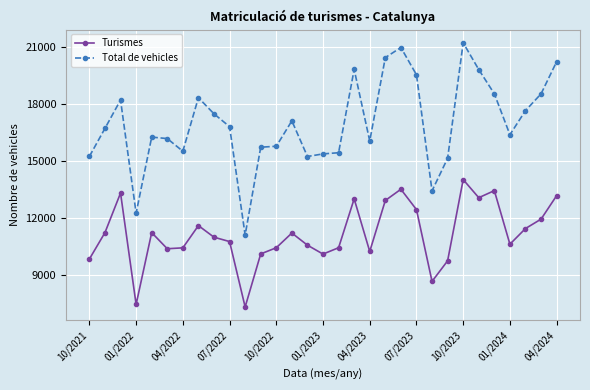

At how many categories does at least one series exceed 10080?

31